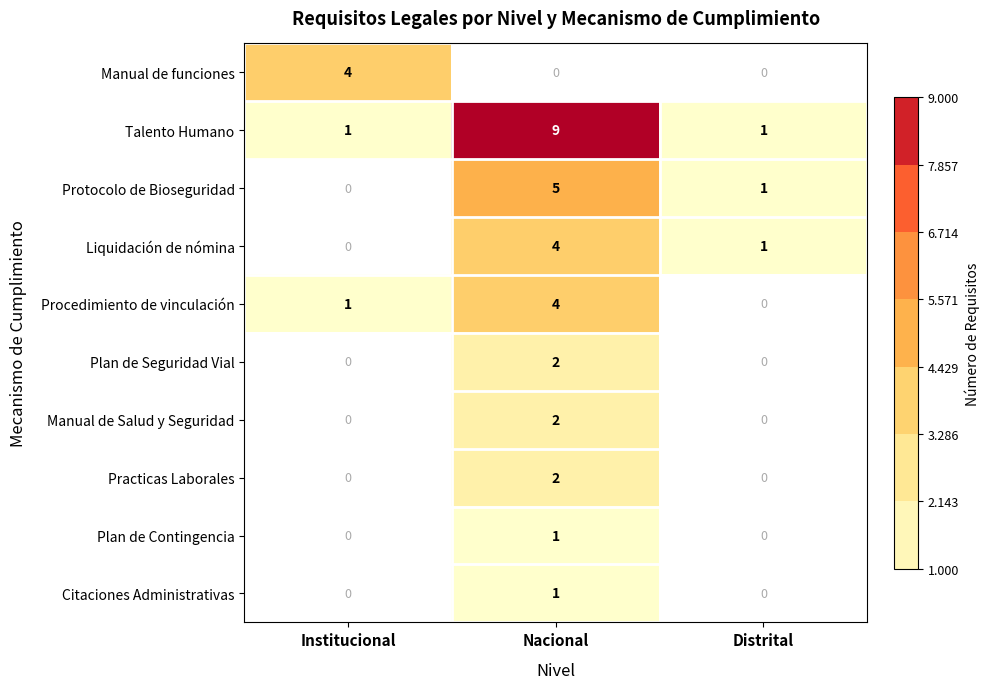

Count the number of categories in the chart.

3